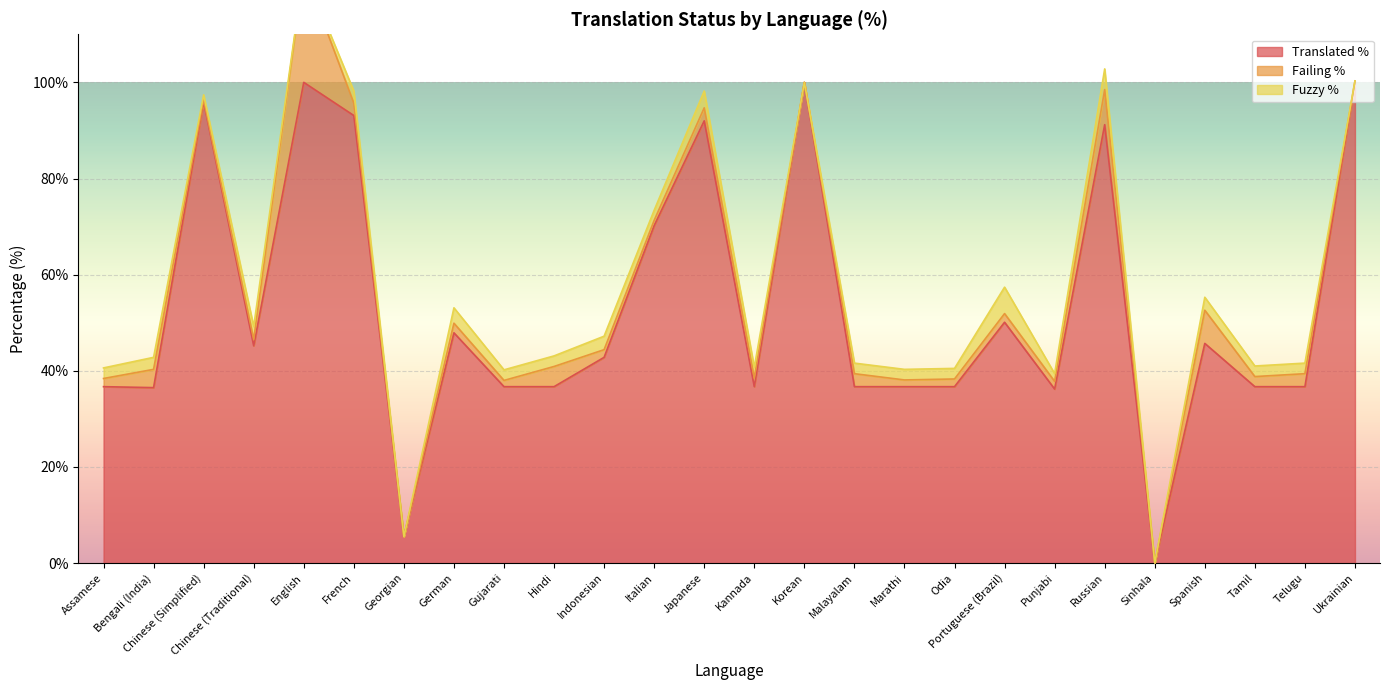

What is the difference between the maximum and minimum values in the translated_percent series?

100.0